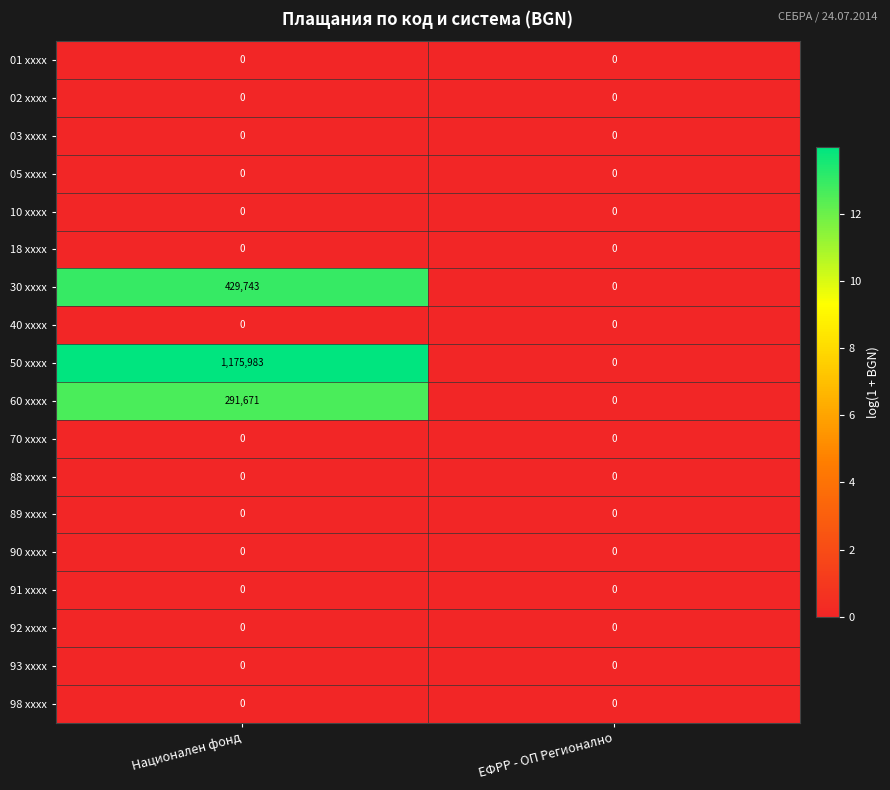

How many distinct data groups are displayed?

18